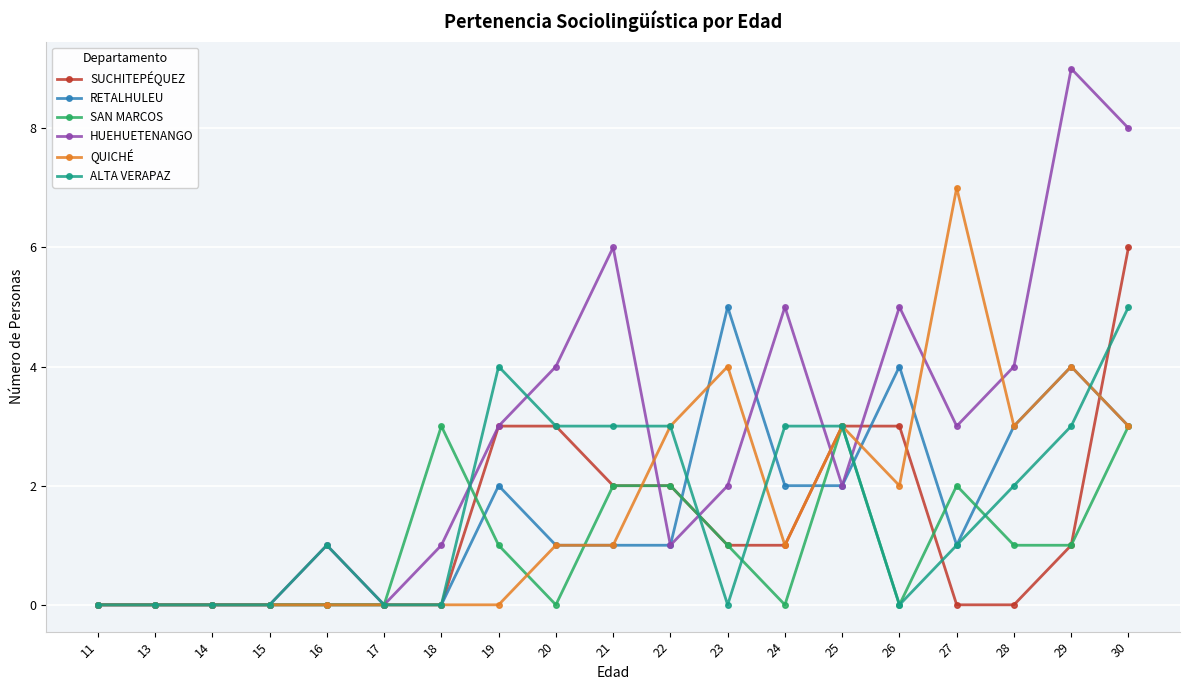

Reading left to right, what are all the values shown in this chart?

SUCHITEPÉQUEZ: 0	0	0	0	0	0	0	3	3	2	2	1	1	3	3	0	0	1	6
RETALHULEU: 0	0	0	0	0	0	0	2	1	1	1	5	2	2	4	1	3	4	3
SAN MARCOS: 0	0	0	0	0	0	3	1	0	2	2	1	0	3	0	2	1	1	3
HUEHUETENANGO: 0	0	0	0	1	0	1	3	4	6	1	2	5	2	5	3	4	9	8
QUICHÉ: 0	0	0	0	0	0	0	0	1	1	3	4	1	3	2	7	3	4	3
ALTA VERAPAZ: 0	0	0	0	1	0	0	4	3	3	3	0	3	3	0	1	2	3	5